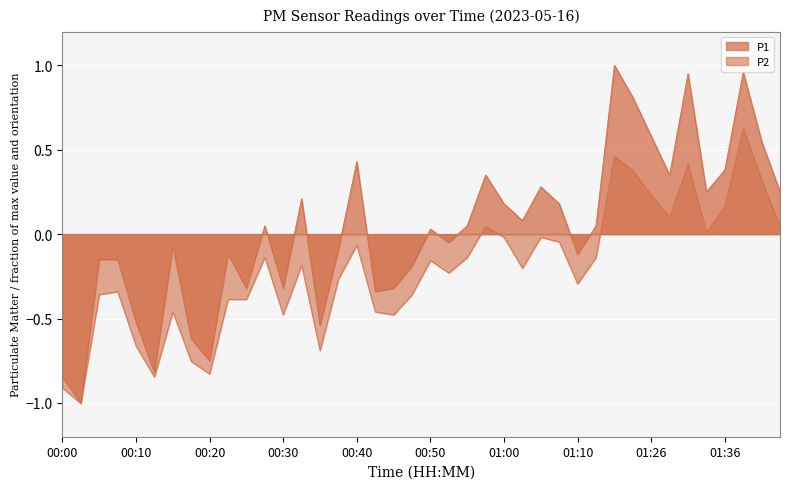

What is the spread (max minus min) of values at 00:08?

0.2